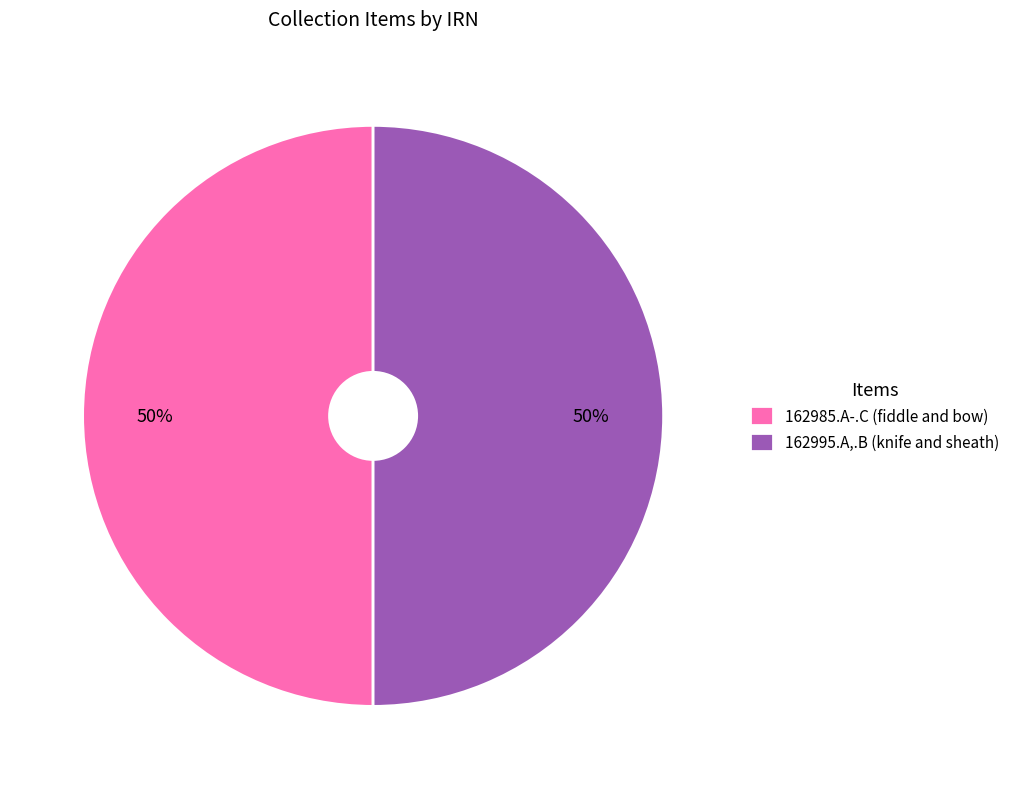

True or false: 162985.A-.C (fiddle and bow) accounts for 57% of the total.

False